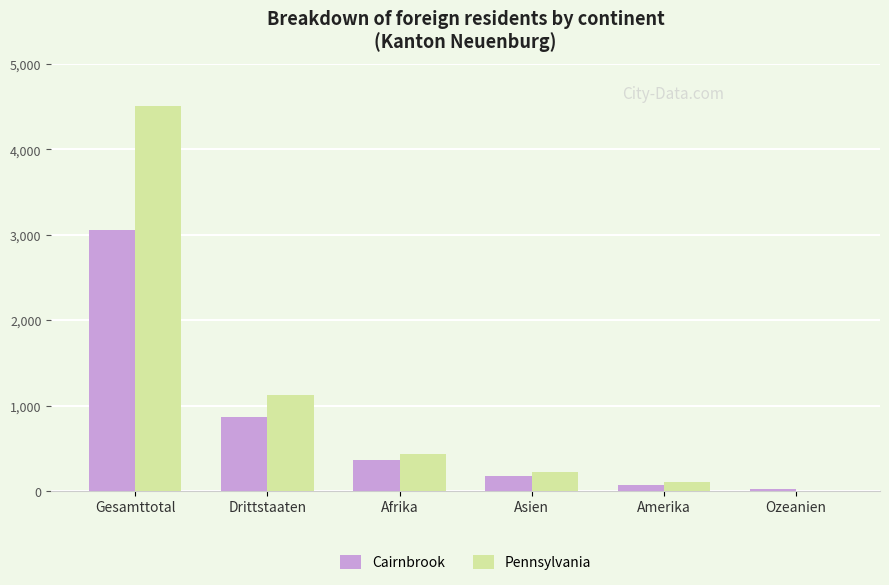

Where is Pennsylvania nearest to the value 2253?

Drittstaaten